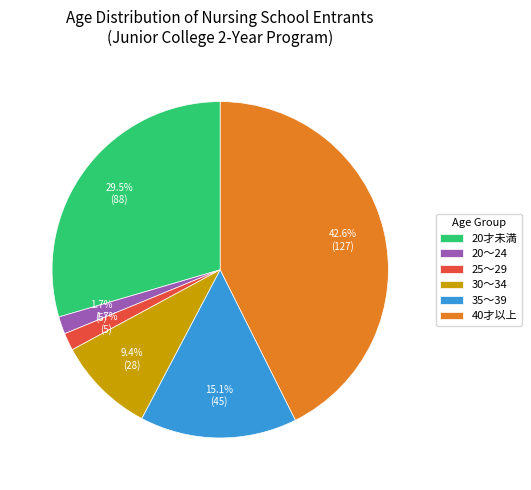

Which has a higher value, 25～29 or 40才以上?

40才以上